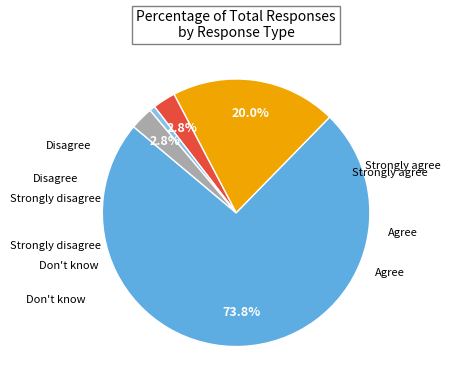

Does any single category account for the majority?

Yes